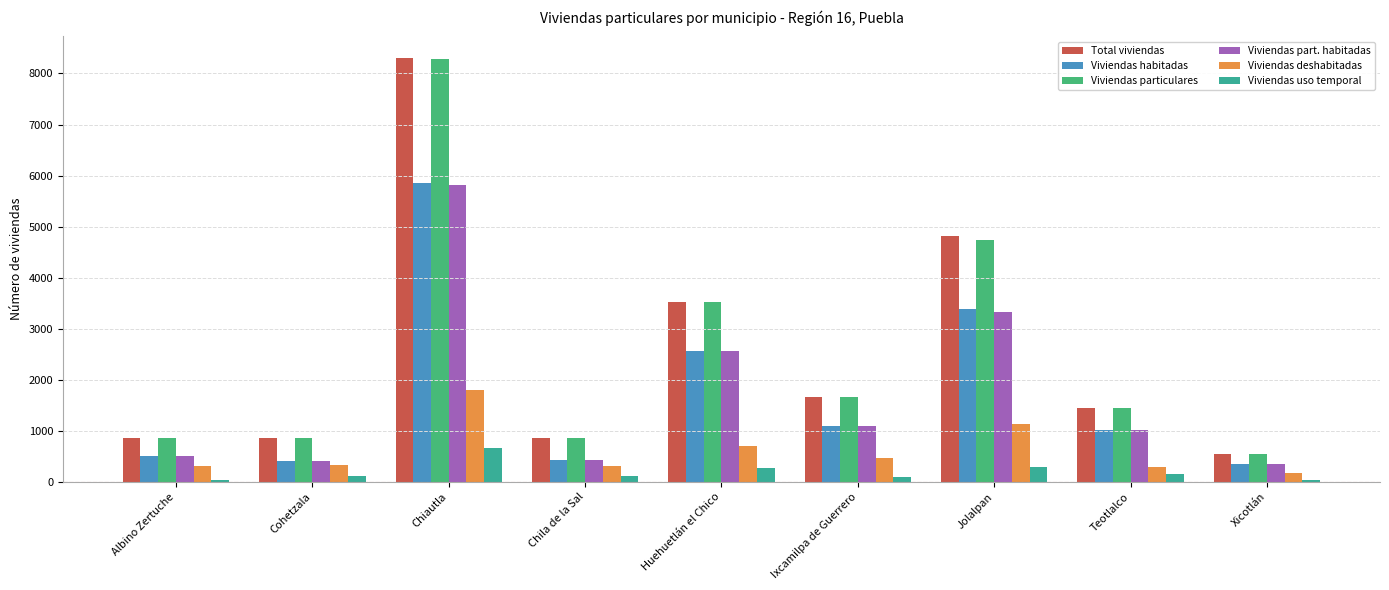

What is the label of the 2nd bar from the right?

Teotlalco